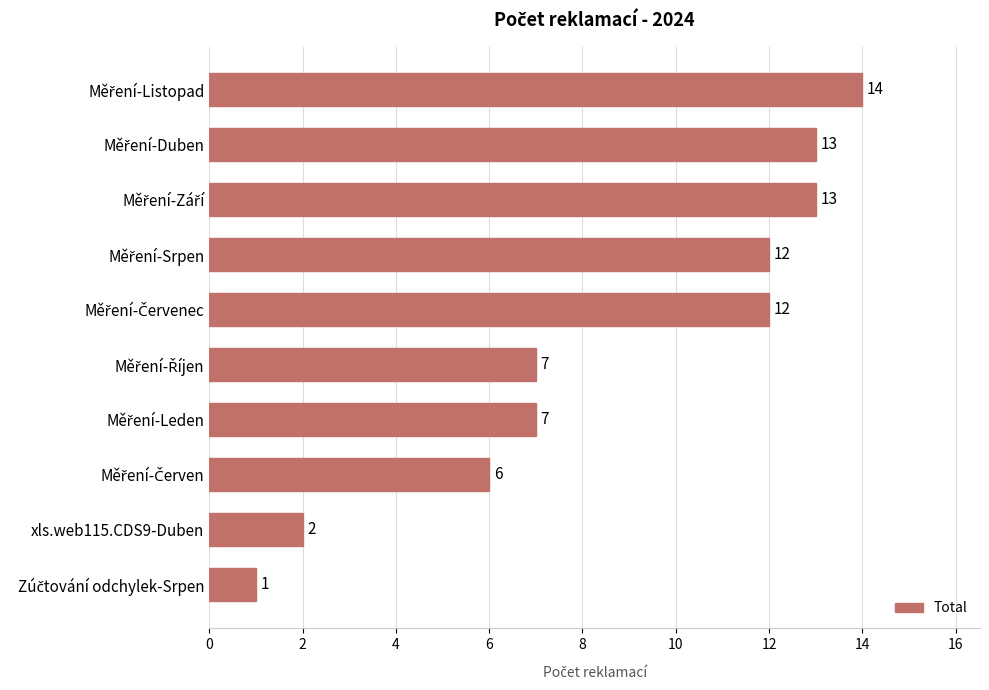

What is the difference between the second highest and second lowest values?

11